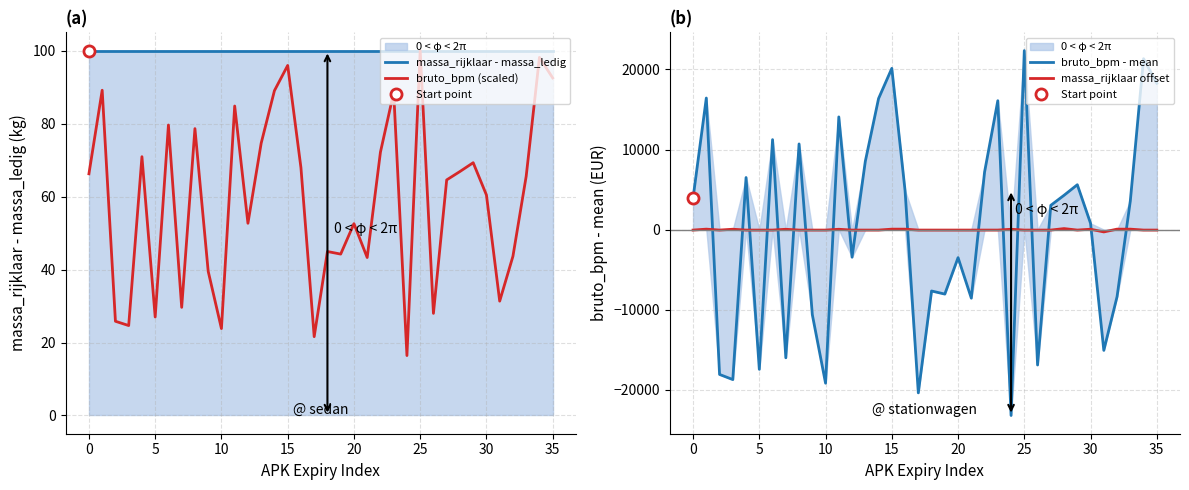

What are all the series names shown in the legend?

massa_rijklaar - massa_ledig, bruto_bpm (scaled), bruto_bpm - mean, massa_rijklaar offset